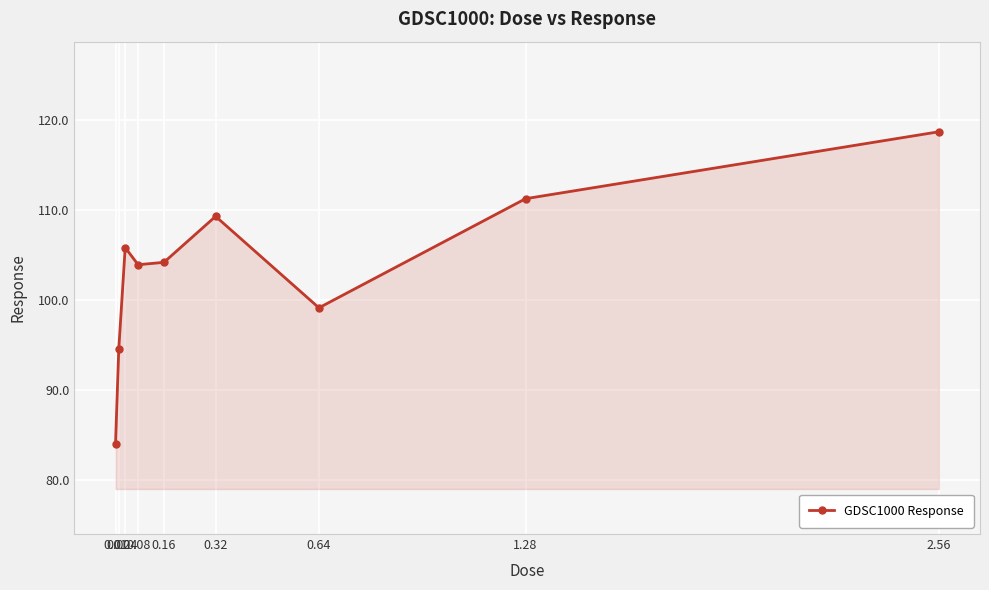

Reading right to left, list all the values displayed in this chart.

118.7	111.3	99.1	109.3	104.2	103.9	105.8	94.5	84.0